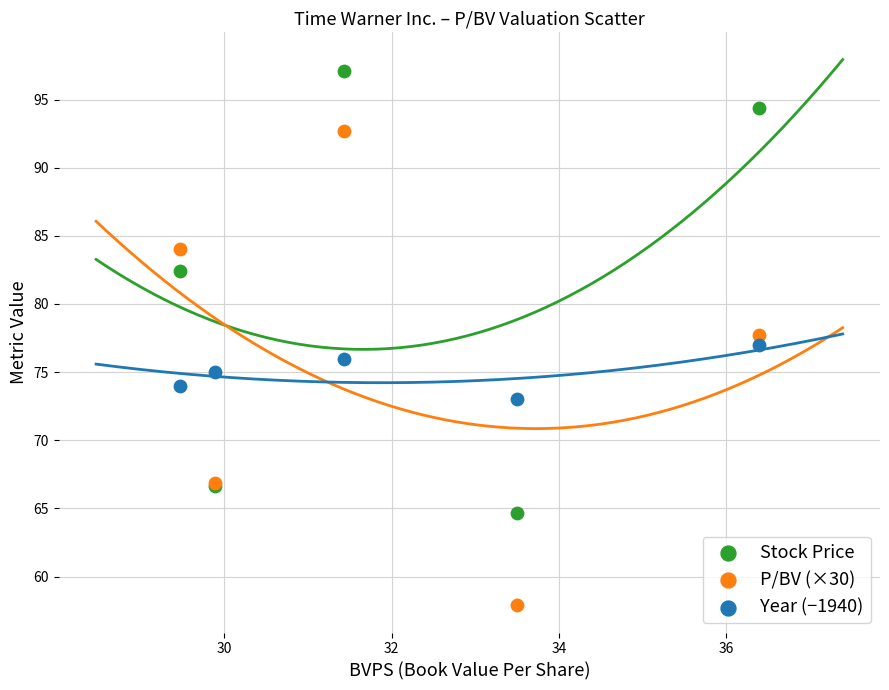

Which series contains the highest Y value?

Stock Price